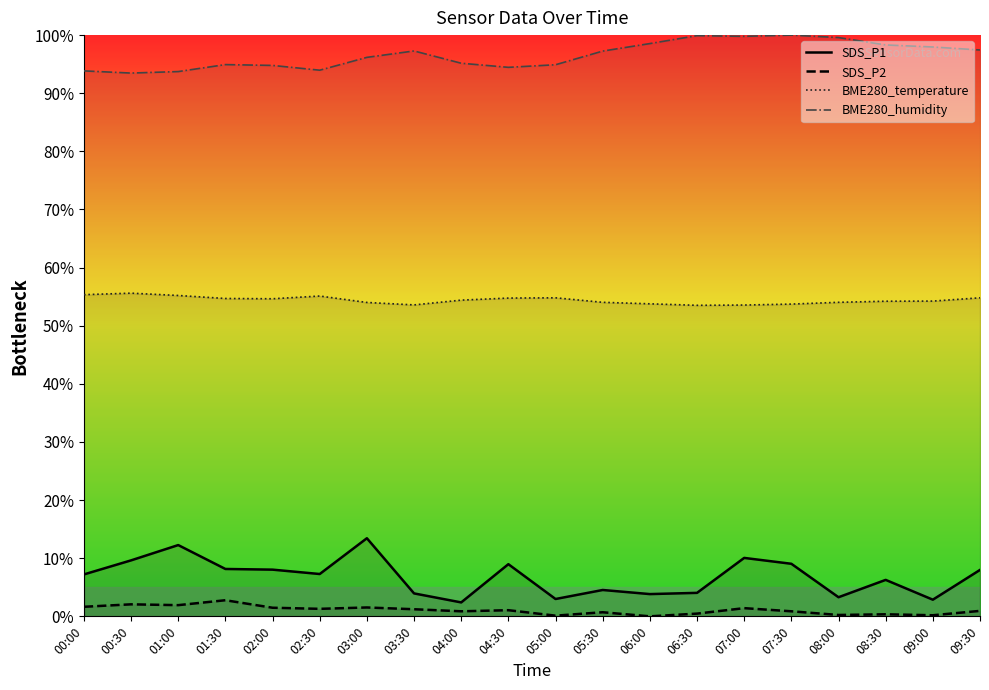

Which category has the lowest value in the SDS_P2 series?

06:00